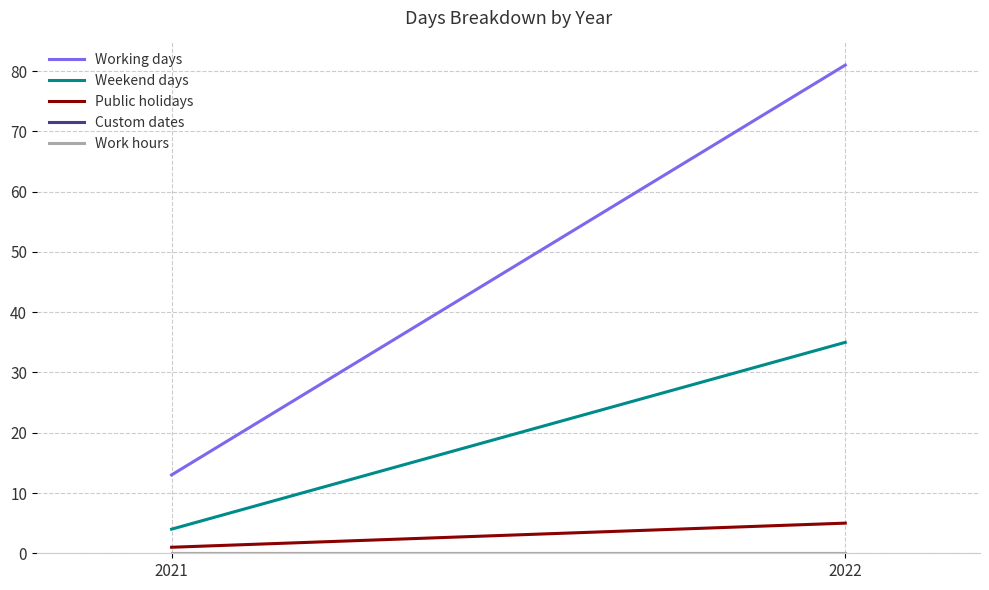

What is the spread (max minus min) of values at 2021?

13